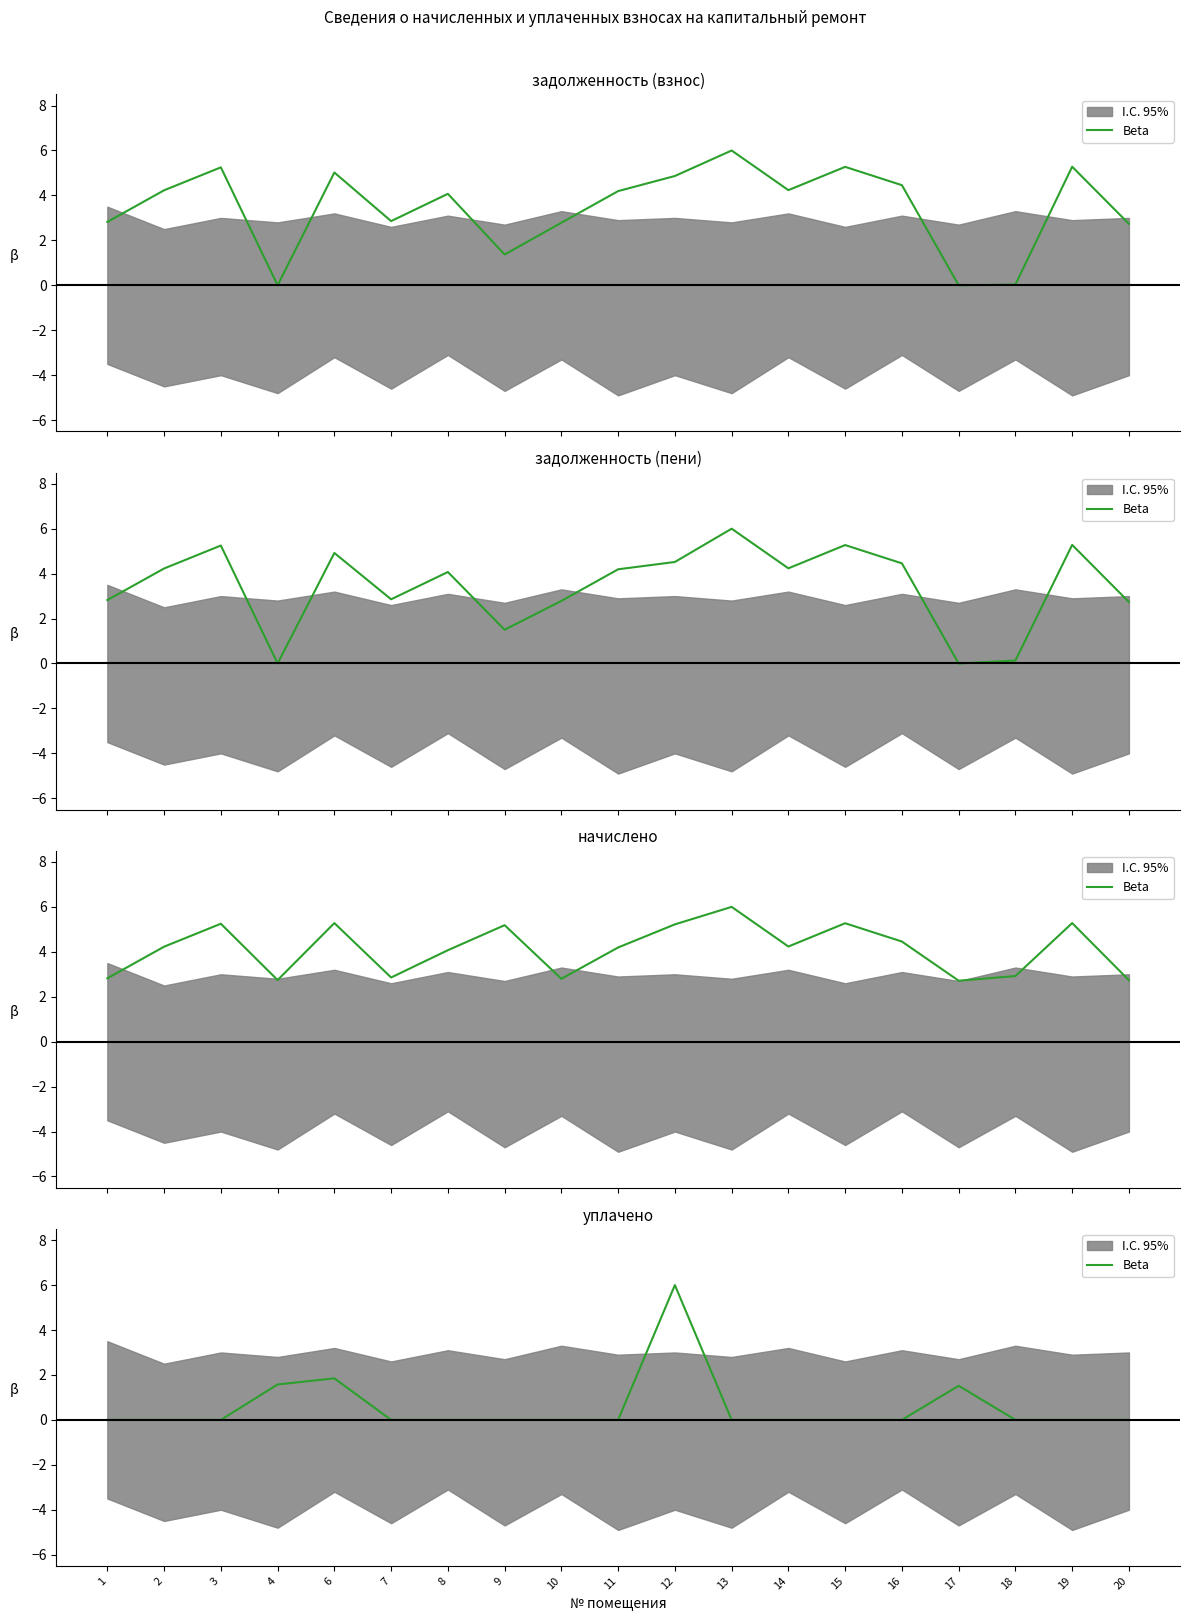

True or false: the data has more than 0 interior local peaks.

True